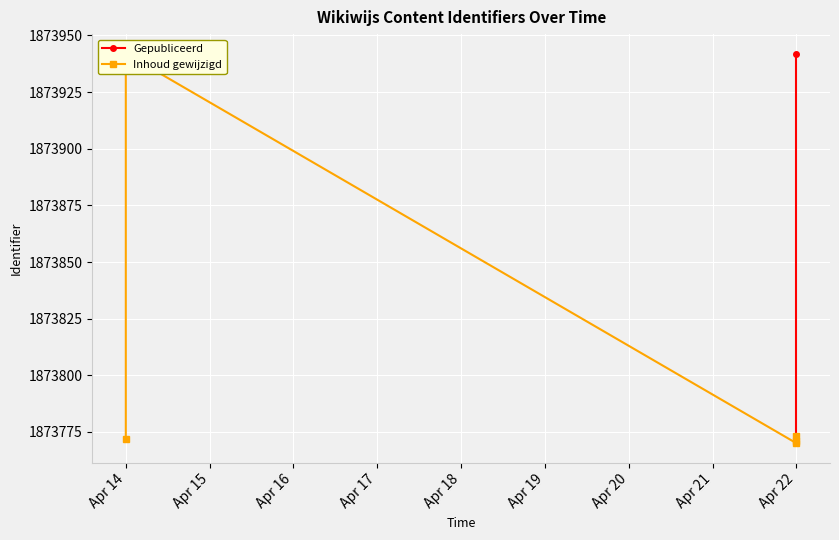

What is the value of the Inhoud gewijzigd point at the 4th from the left?

1873771